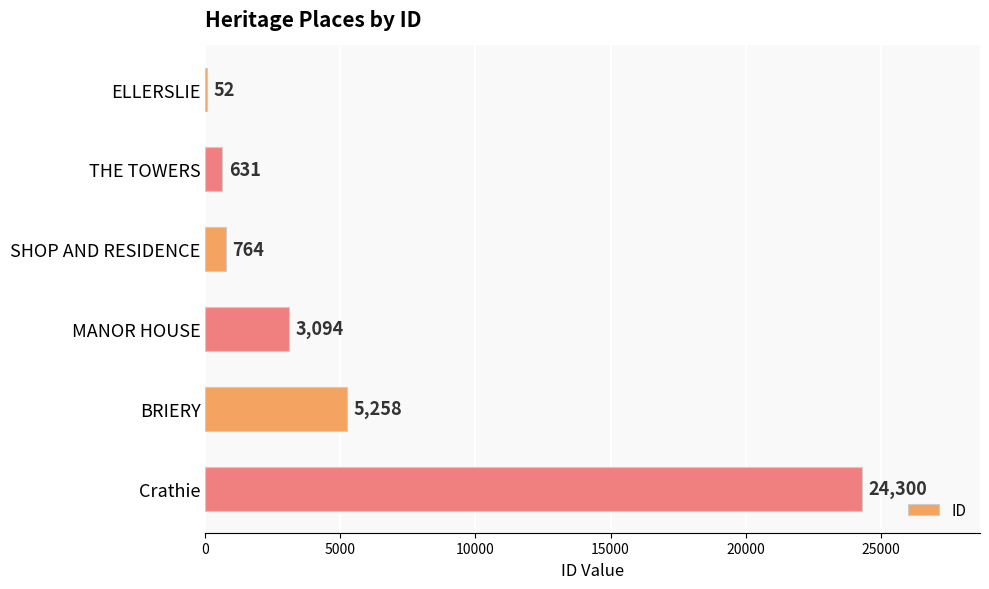

Which category has the highest value across all series?

Crathie